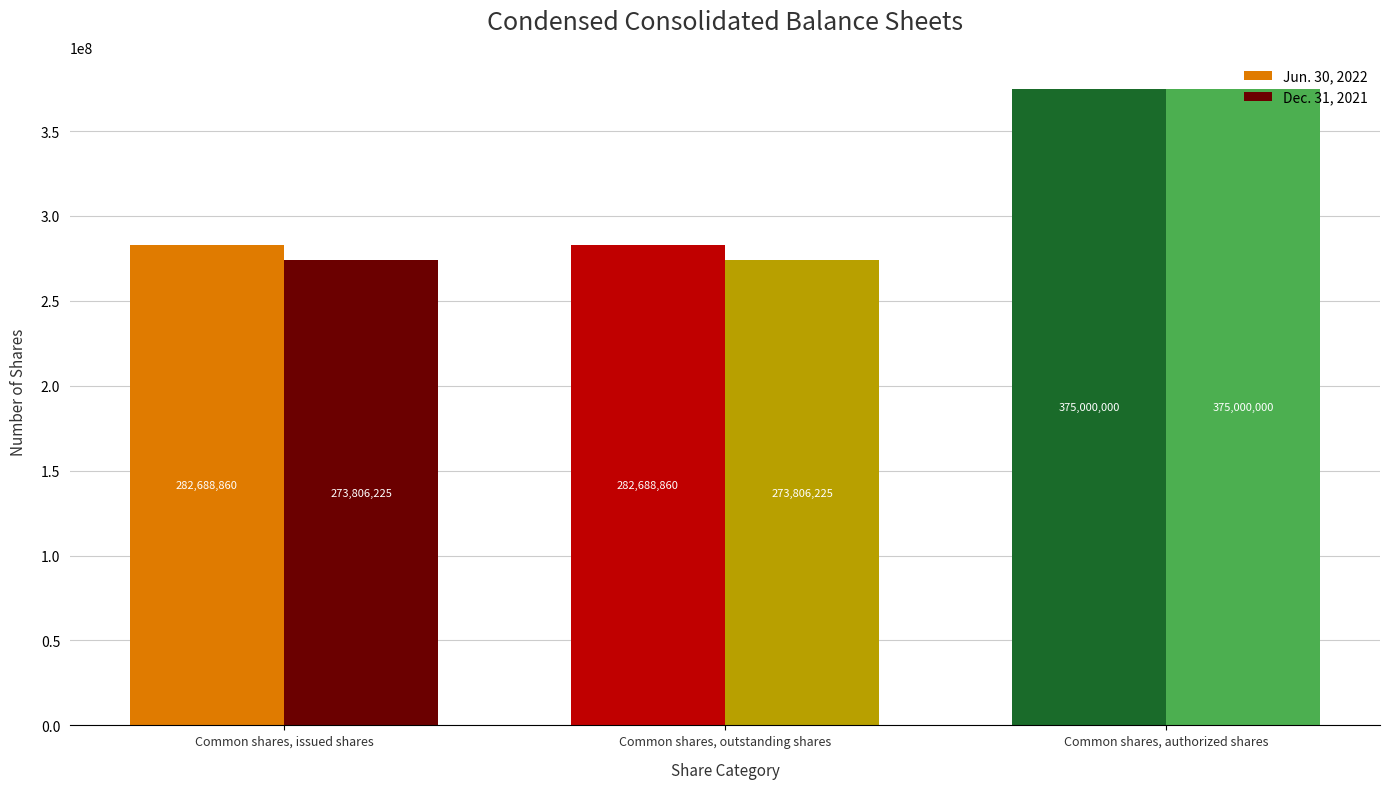

What are all the series names shown in the legend?

Jun. 30, 2022, Dec. 31, 2021